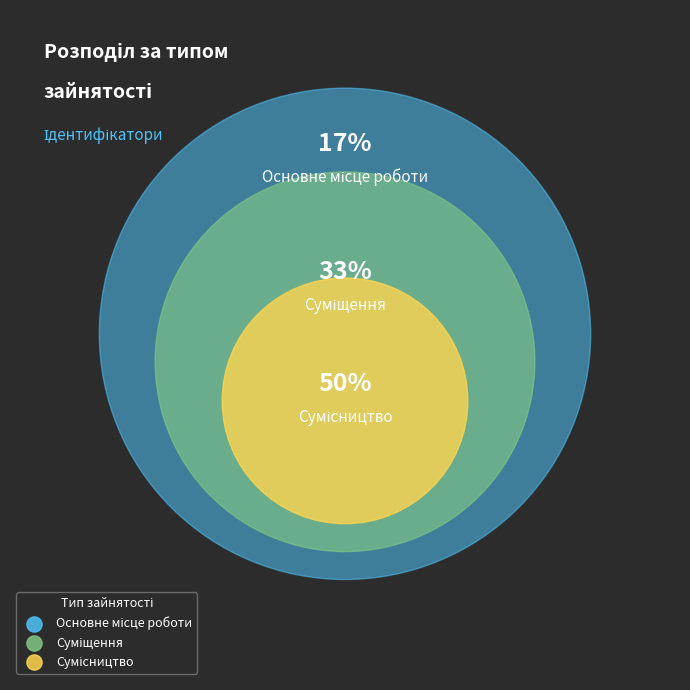

To the nearest percent, what is the difference between the Суміщення and Сумісництво slice percentages?

17%